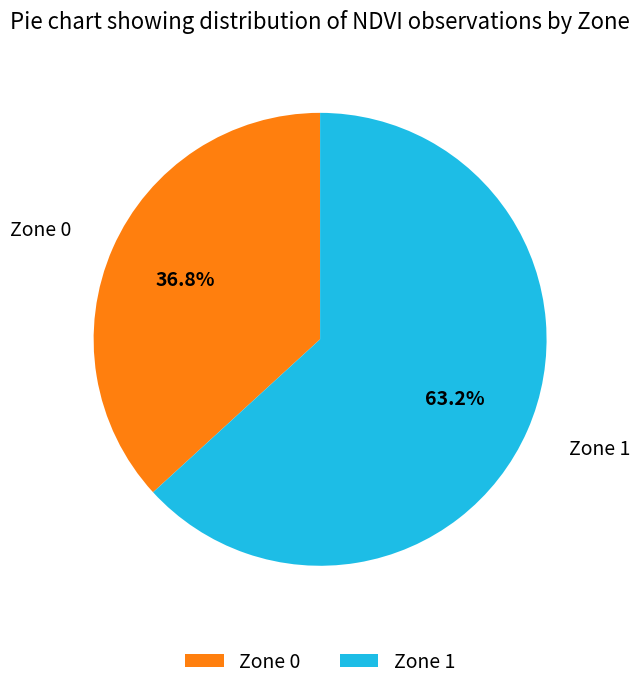

Which slice represents more than half of the pie?

Zone 1